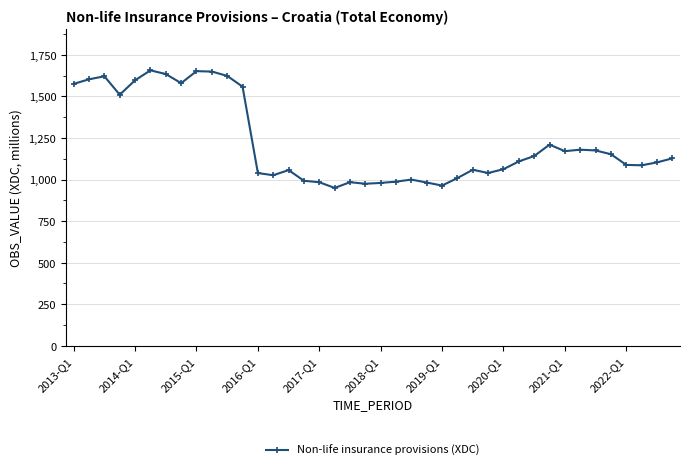

What is the value of the 1st point from the left?

1575.3